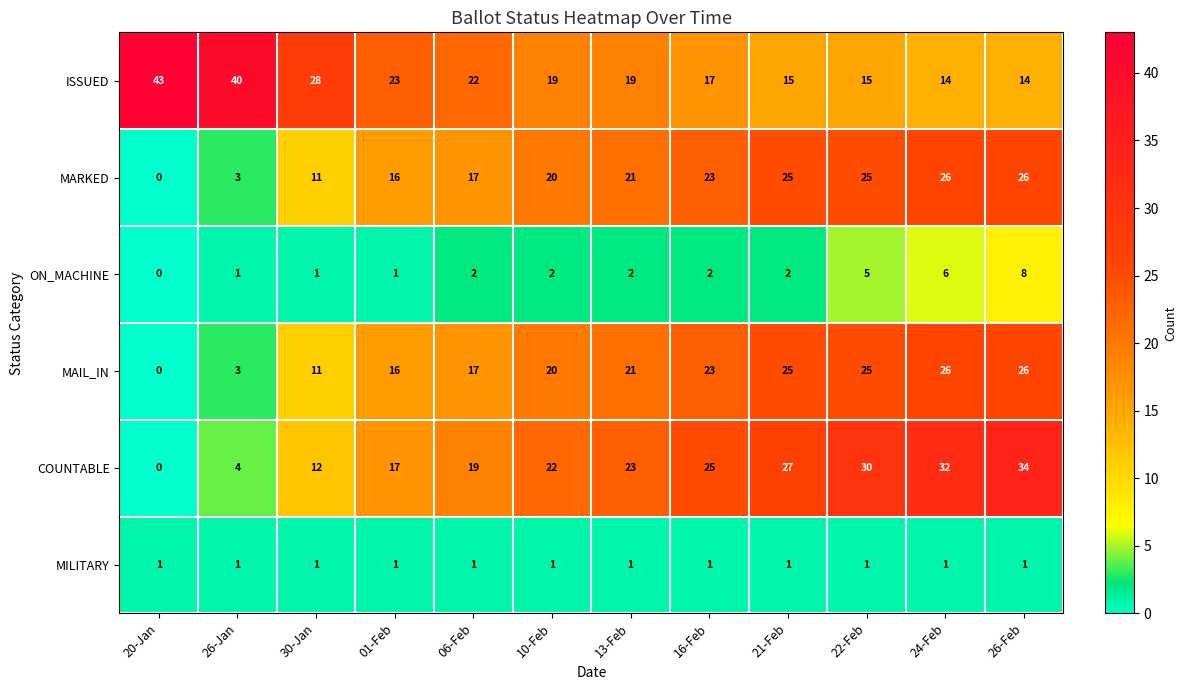

True or false: ISSUED has a value of 7 at 10-Feb.

False